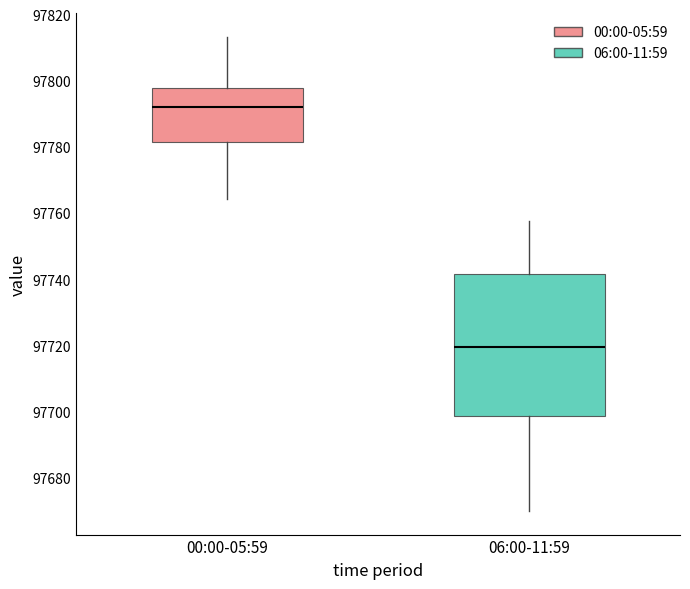

Which box is the tallest, from its lower edge to its upper edge?

06:00-11:59